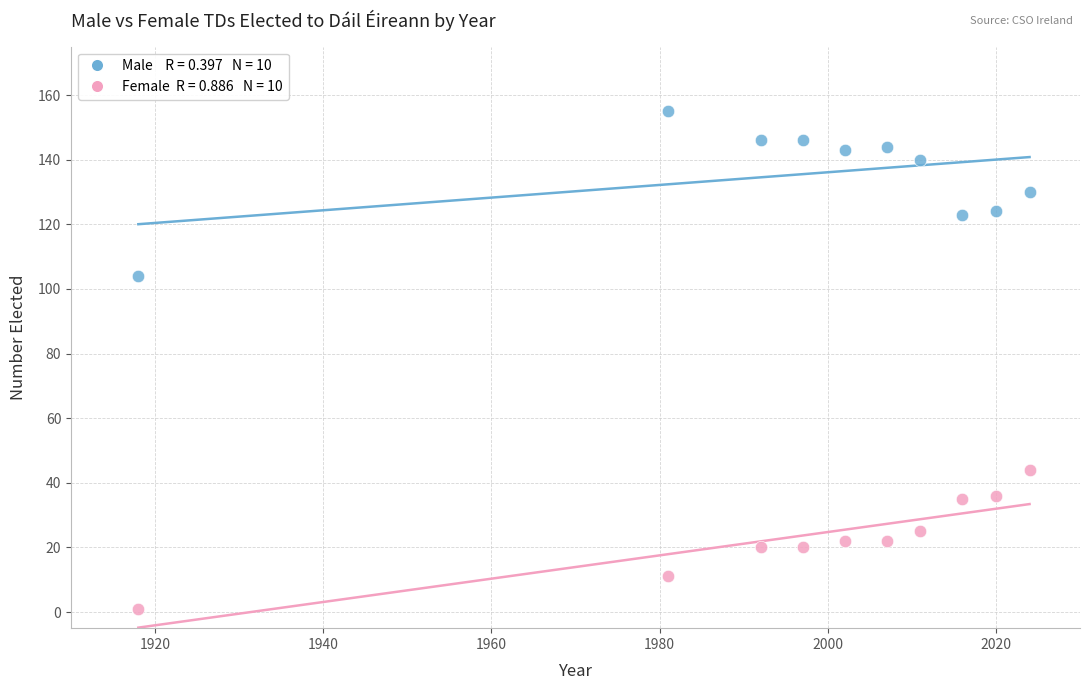

Across all data points, what is the range of X values (max minus min)?

106